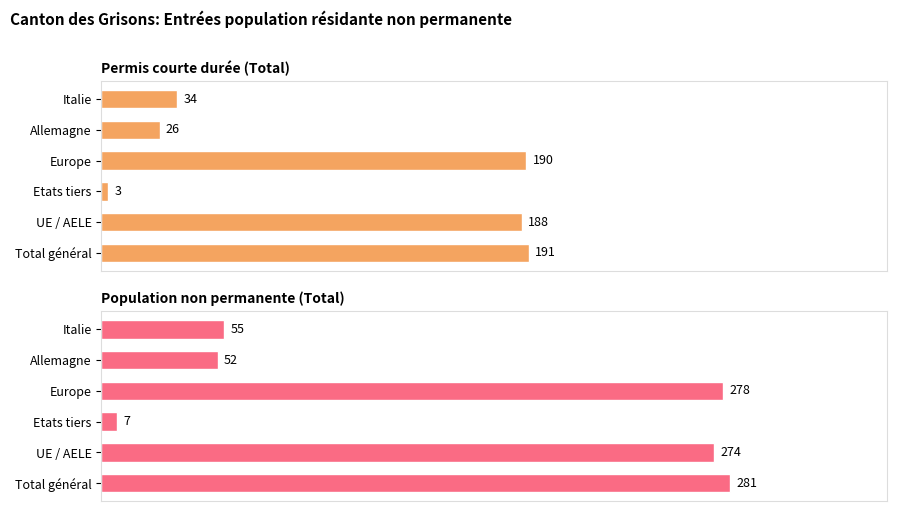

Is it true that Population non permanente (Total) equals 281 at Total général?

True